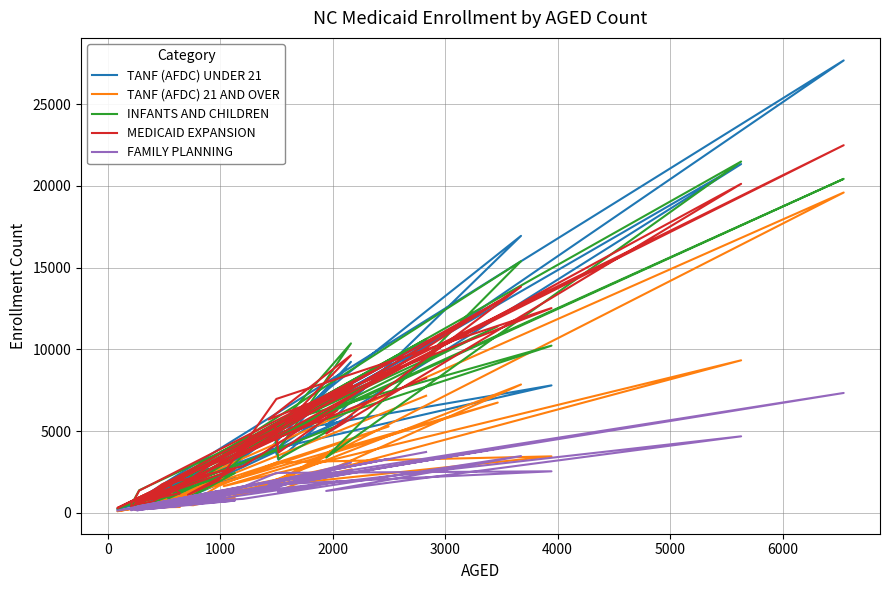

Count the number of data series in this chart.

5